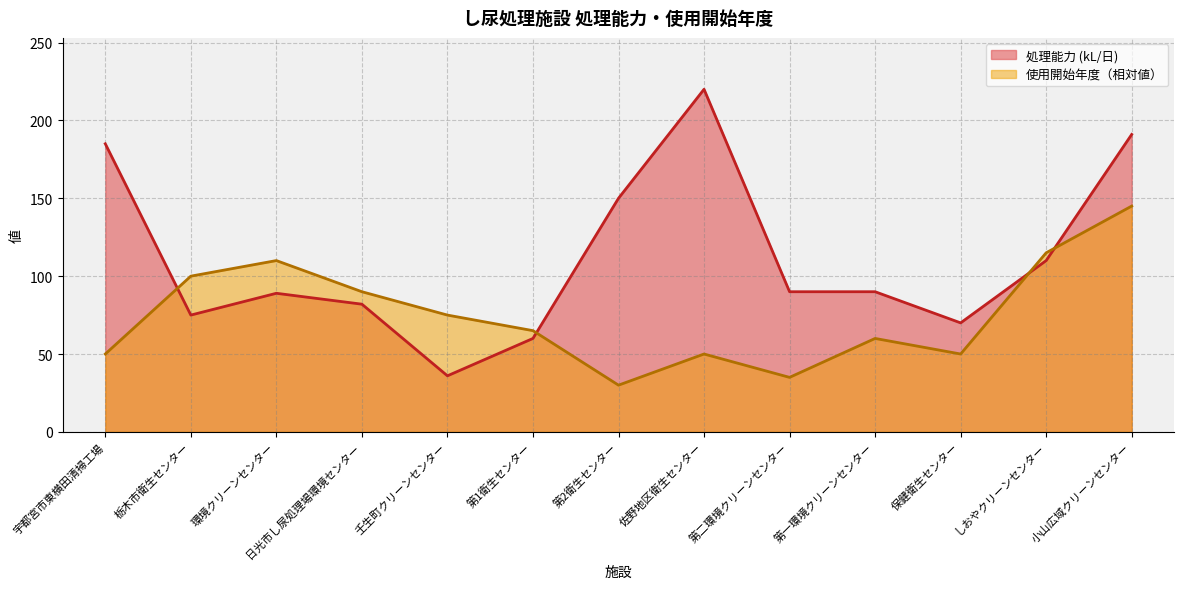

What is the label of the 9th point from the left?

第二環境クリーンセンター